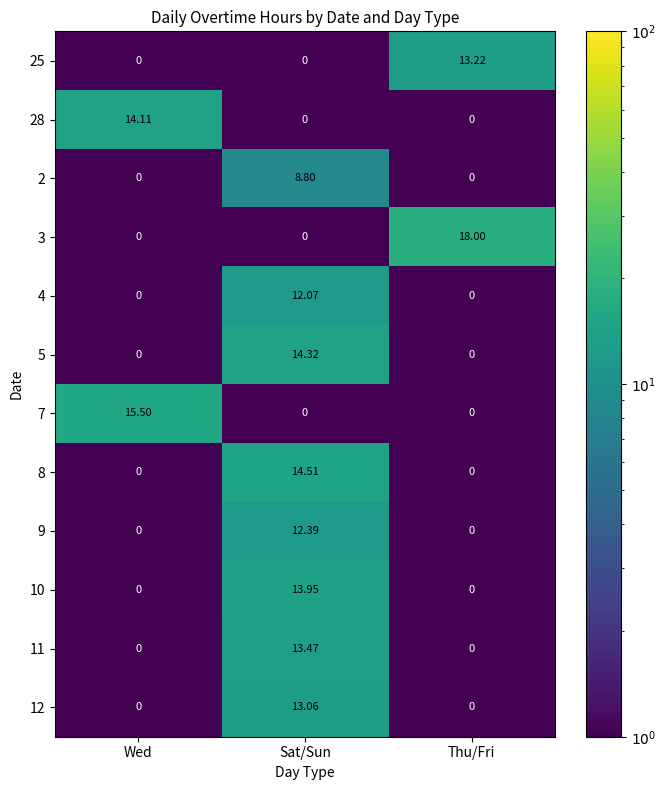

At how many categories does at least one series exceed 0?

3